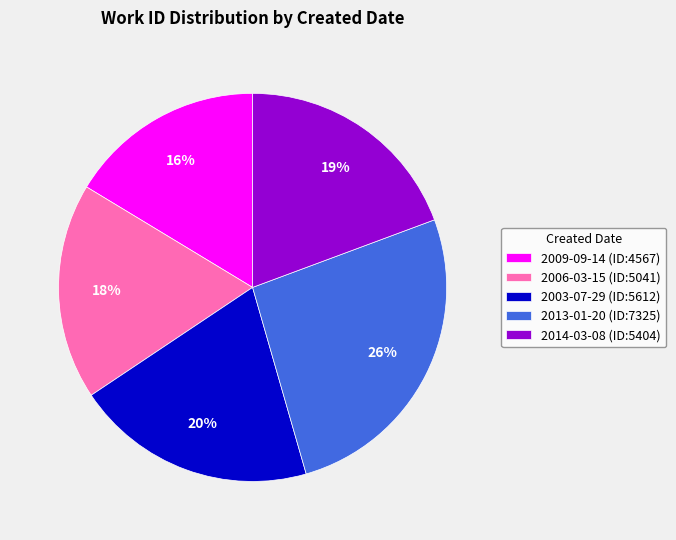

Is the sum of 2003-07-29 (ID:5612) and 2006-03-15 (ID:5041) greater than half?

No